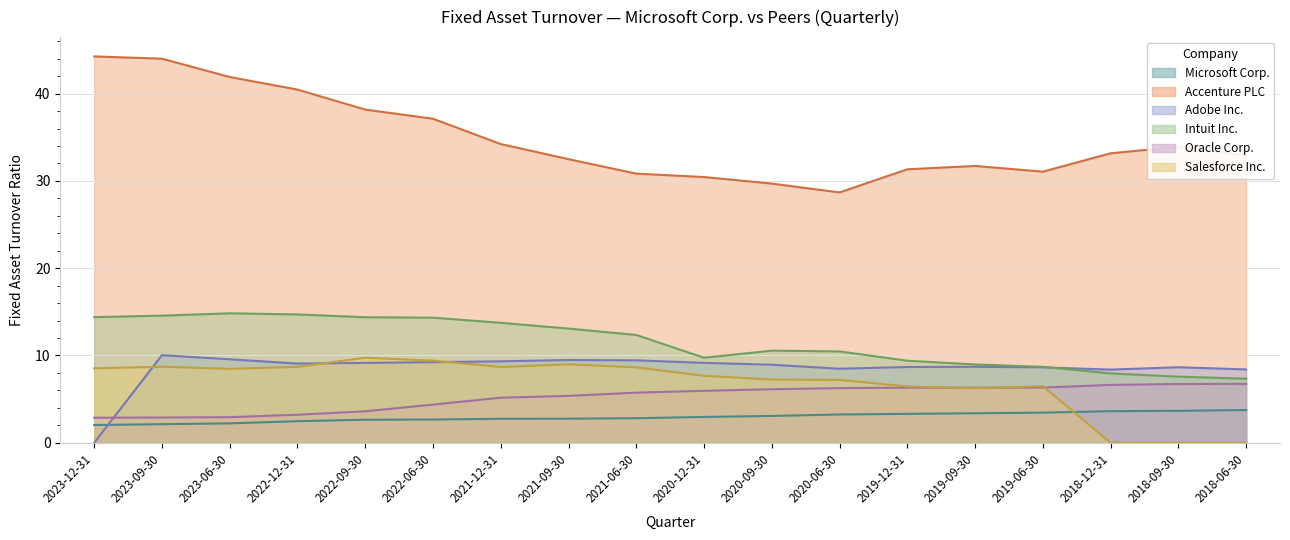

What is the difference between the maximum and second lowest values in the Accenture PLC series?

14.6